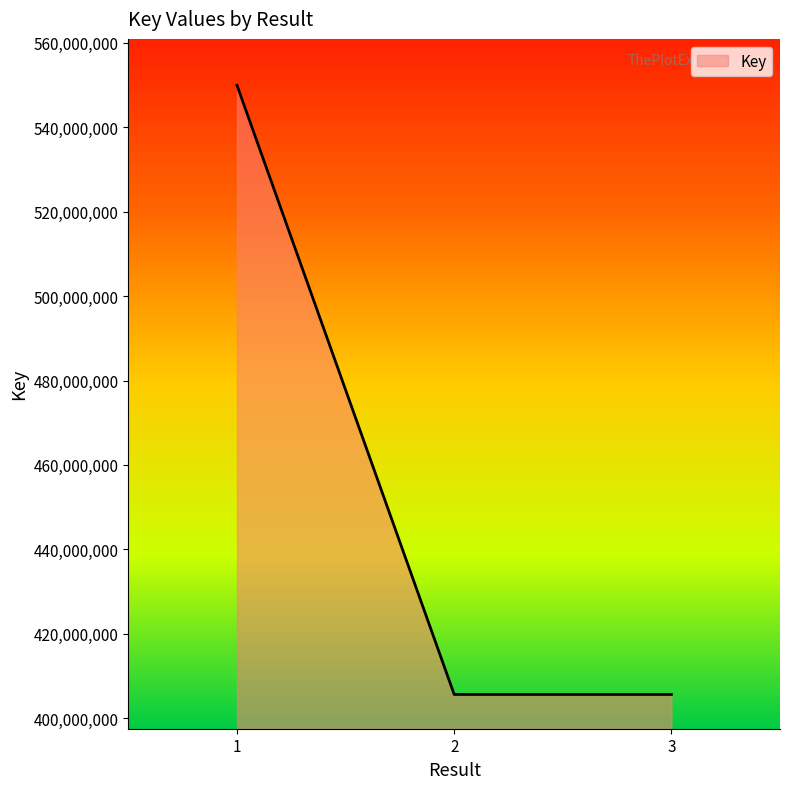

Approximately how many times larger is the value at 2 compared to 1?

0.7